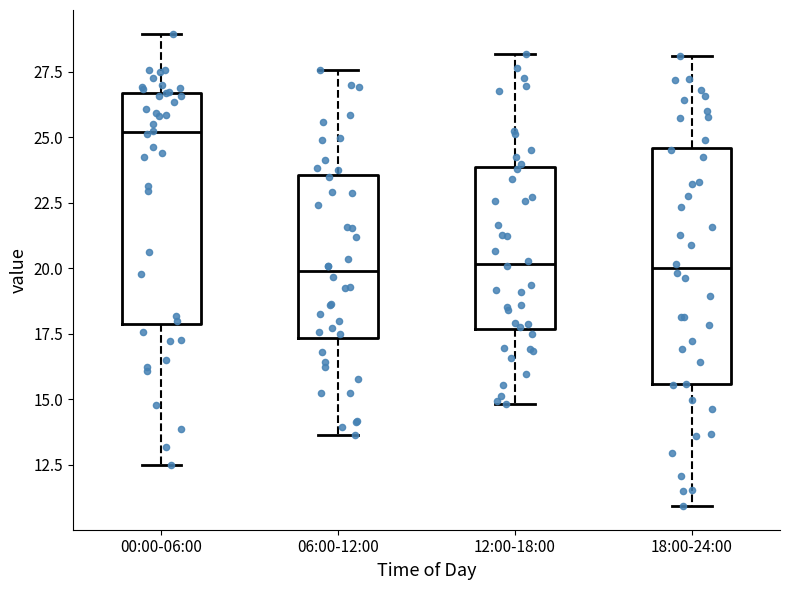

Which box's median line is the highest?

00:00-06:00